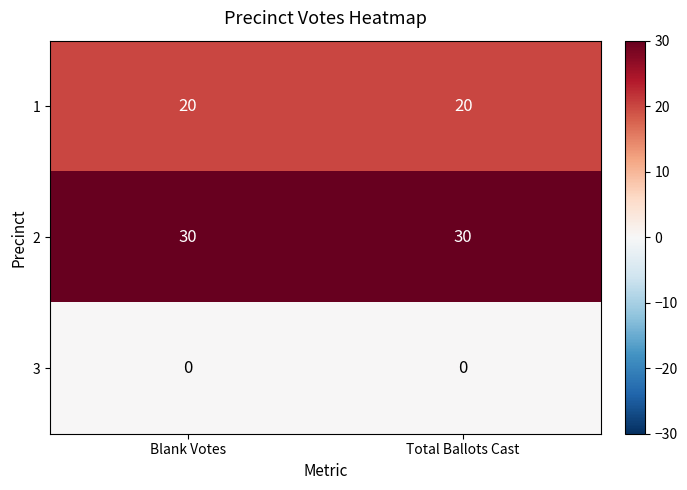

What is the spread (max minus min) of values at Blank Votes?

30